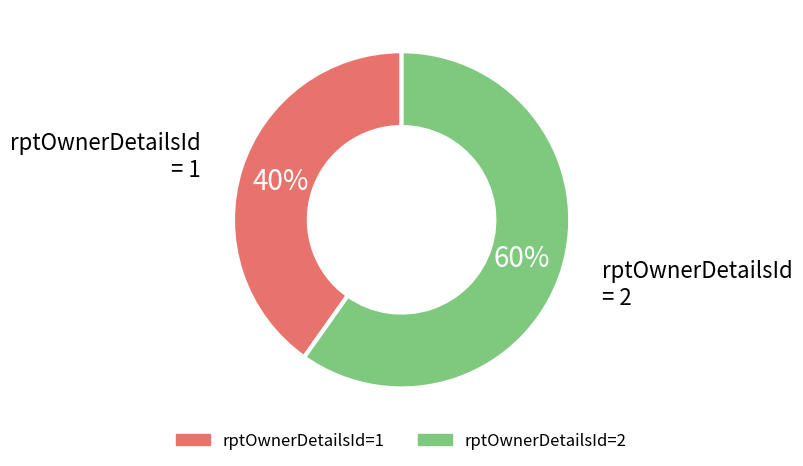

To the nearest percent, what is the average slice percentage?

50%